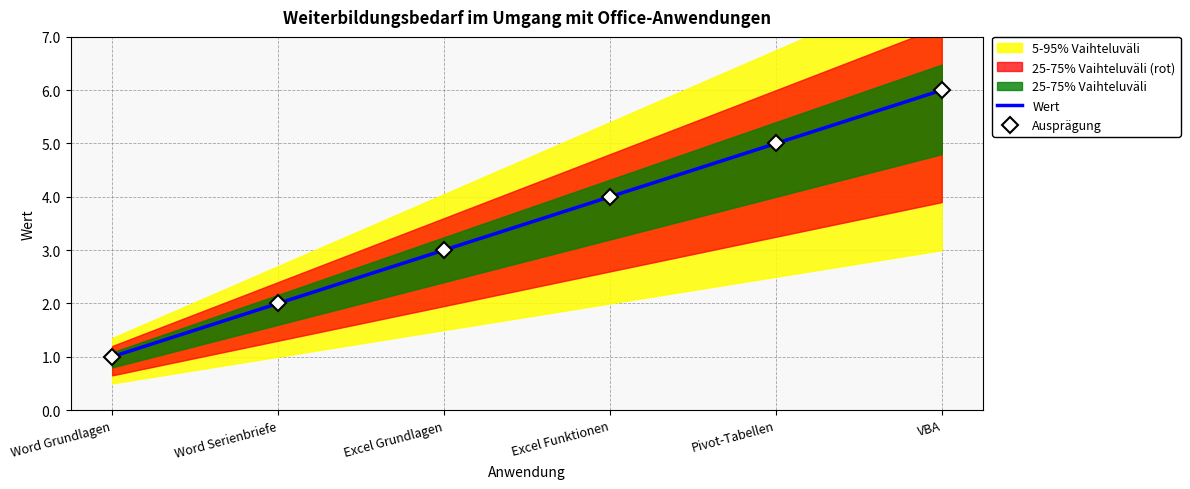

What is the difference between the second highest and minimum values in the Wert series?

4